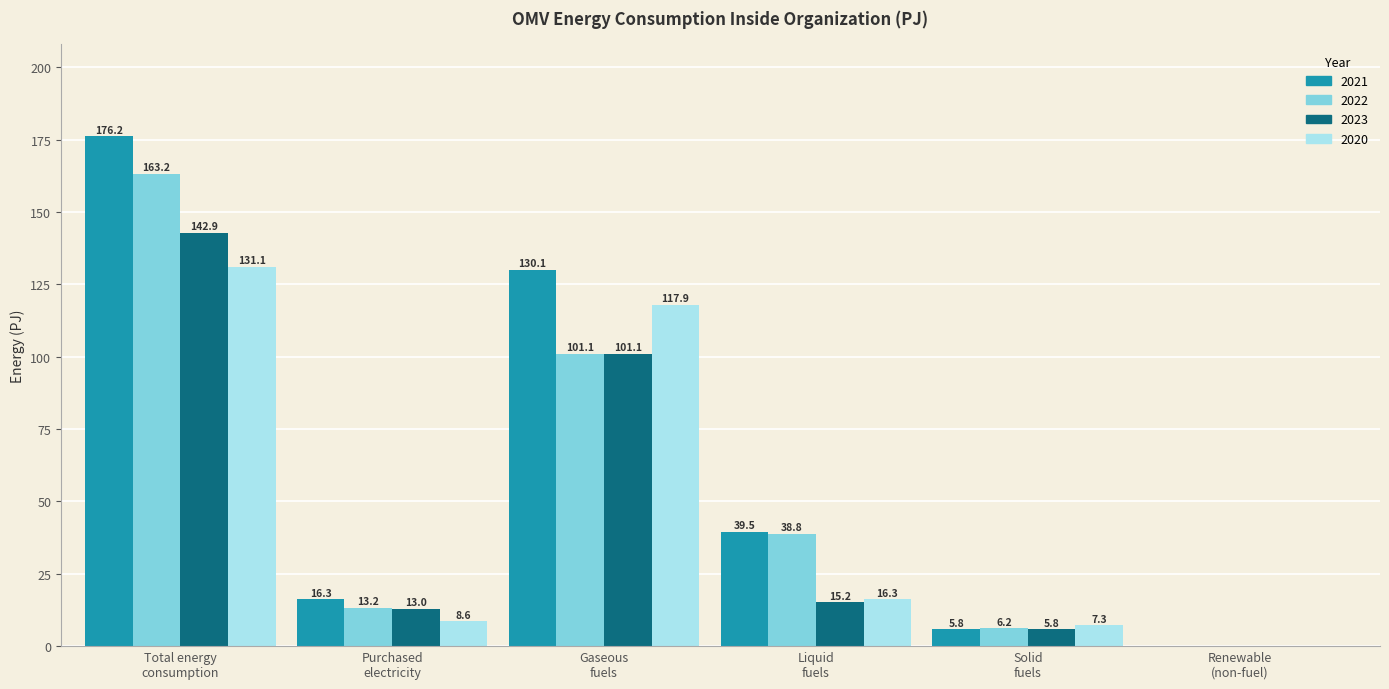

Which series has the largest total across all categories?

2021